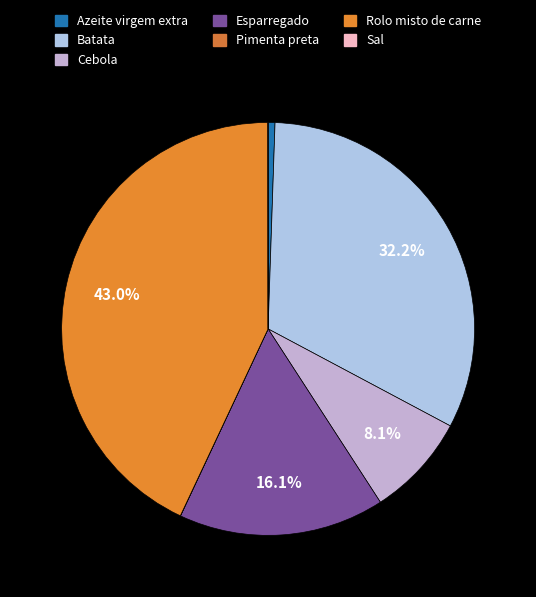

Count the number of slices in the pie.

7